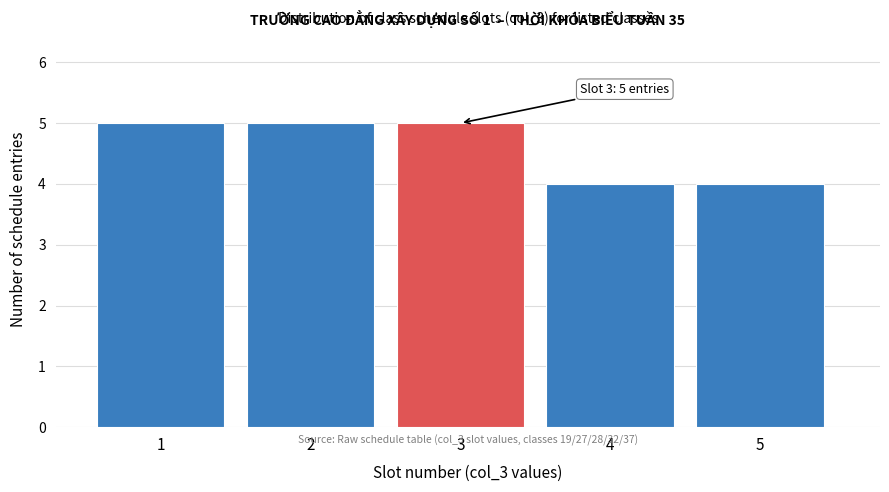

Reading right to left, extract all data points from this chart.

4	4	5	5	5